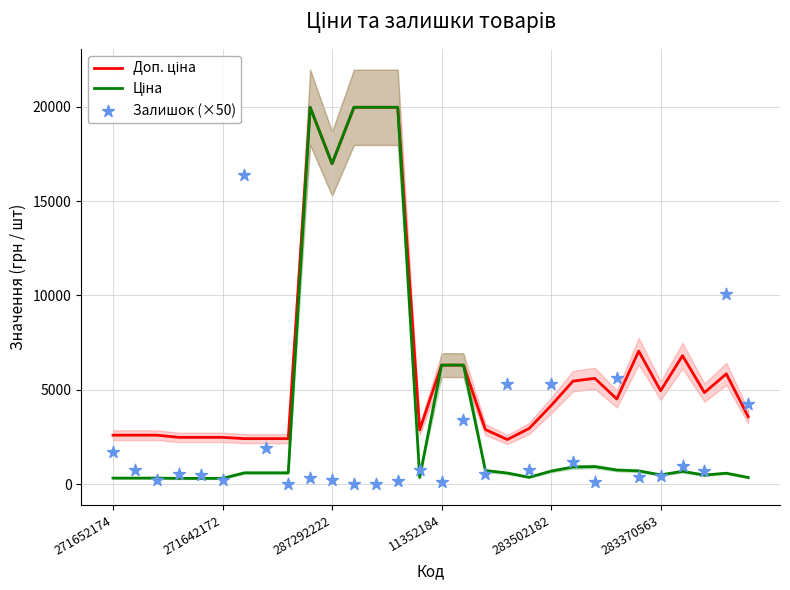

What are all the series names shown in the legend?

Доп. ціна, Ціна, Залишок (×50)